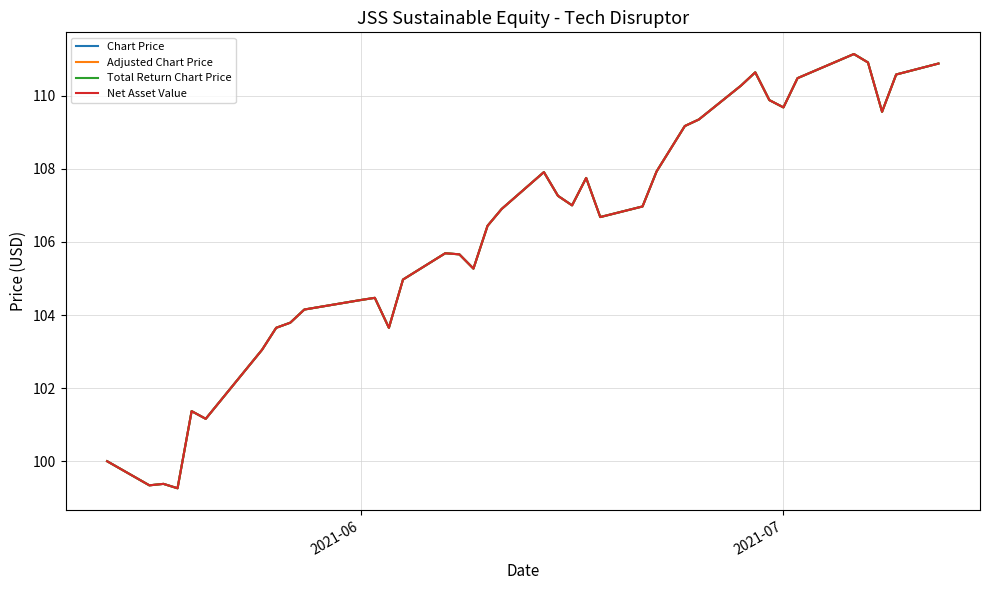

True or false: Total Return Chart Price and Chart Price cross at least once.

False